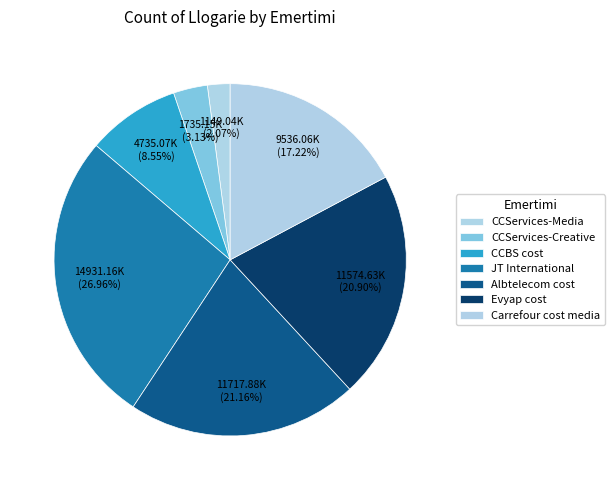

Combined, do Evyap cost and Carrefour cost media account for over 50%?

No